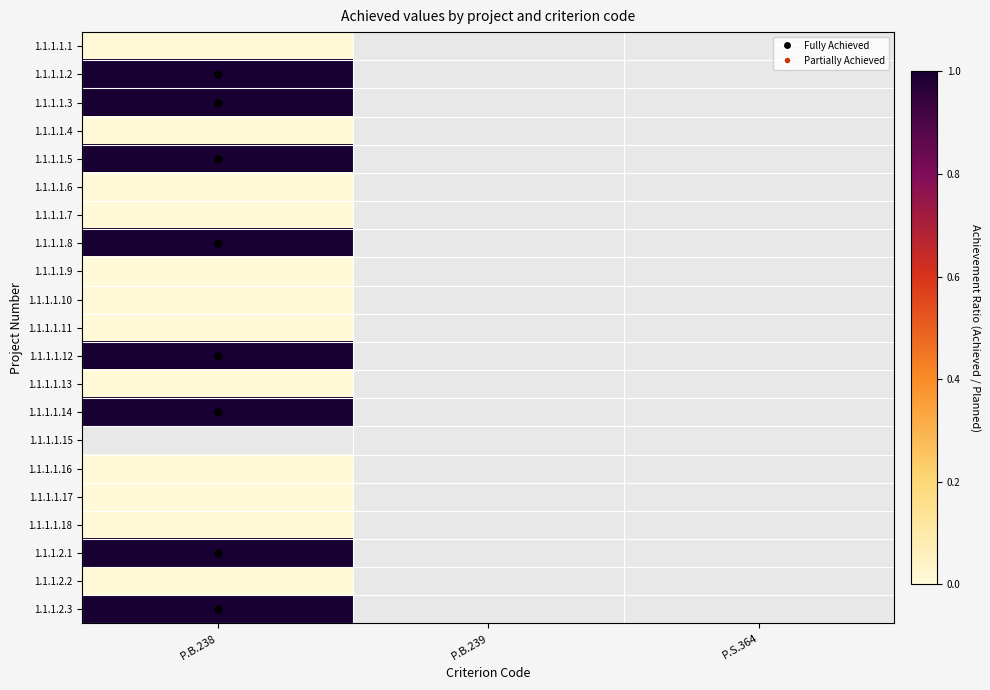

Reading left to right, extract all data points from this chart.

1.1.1.1.1: P.B.238=0	P.B.239=0	P.S.364=0
1.1.1.1.2: P.B.238=1	P.B.239=0	P.S.364=0
1.1.1.1.3: P.B.238=1	P.B.239=0	P.S.364=0
1.1.1.1.4: P.B.238=0	P.B.239=0	P.S.364=0
1.1.1.1.5: P.B.238=1	P.B.239=0	P.S.364=0
1.1.1.1.6: P.B.238=0	P.B.239=0	P.S.364=0
1.1.1.1.7: P.B.238=0	P.B.239=0	P.S.364=0
1.1.1.1.8: P.B.238=1	P.B.239=0	P.S.364=0
1.1.1.1.9: P.B.238=0	P.B.239=0	P.S.364=0
1.1.1.1.10: P.B.238=0	P.B.239=0	P.S.364=0
1.1.1.1.11: P.B.238=0	P.B.239=0	P.S.364=0
1.1.1.1.12: P.B.238=1	P.B.239=0	P.S.364=0
1.1.1.1.13: P.B.238=0	P.B.239=0	P.S.364=0
1.1.1.1.14: P.B.238=1	P.B.239=0	P.S.364=0
1.1.1.1.15: P.B.238=0	P.B.239=0	P.S.364=0
1.1.1.1.16: P.B.238=0	P.B.239=0	P.S.364=0
1.1.1.1.17: P.B.238=0	P.B.239=0	P.S.364=0
1.1.1.1.18: P.B.238=0	P.B.239=0	P.S.364=0
1.1.1.2.1: P.B.238=1	P.B.239=0	P.S.364=0
1.1.1.2.2: P.B.238=0	P.B.239=0	P.S.364=0
1.1.1.2.3: P.B.238=1	P.B.239=0	P.S.364=0